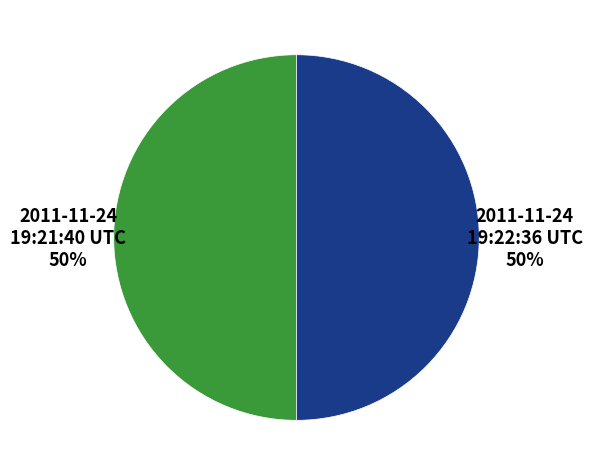

How many slices are in this pie chart?

2